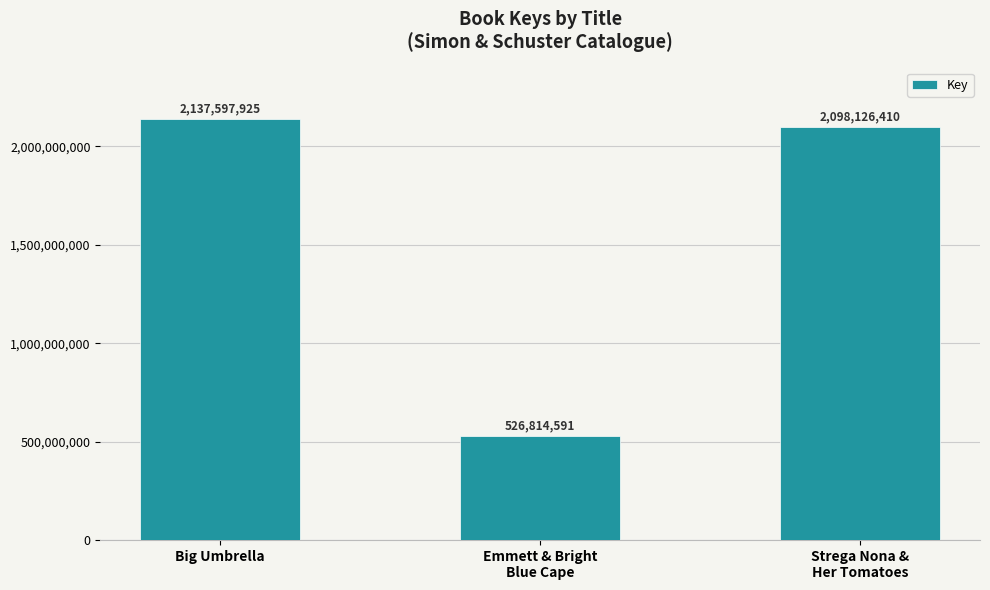

Is it true that the value at Emmett & Bright
Blue Cape is 224123113?

False